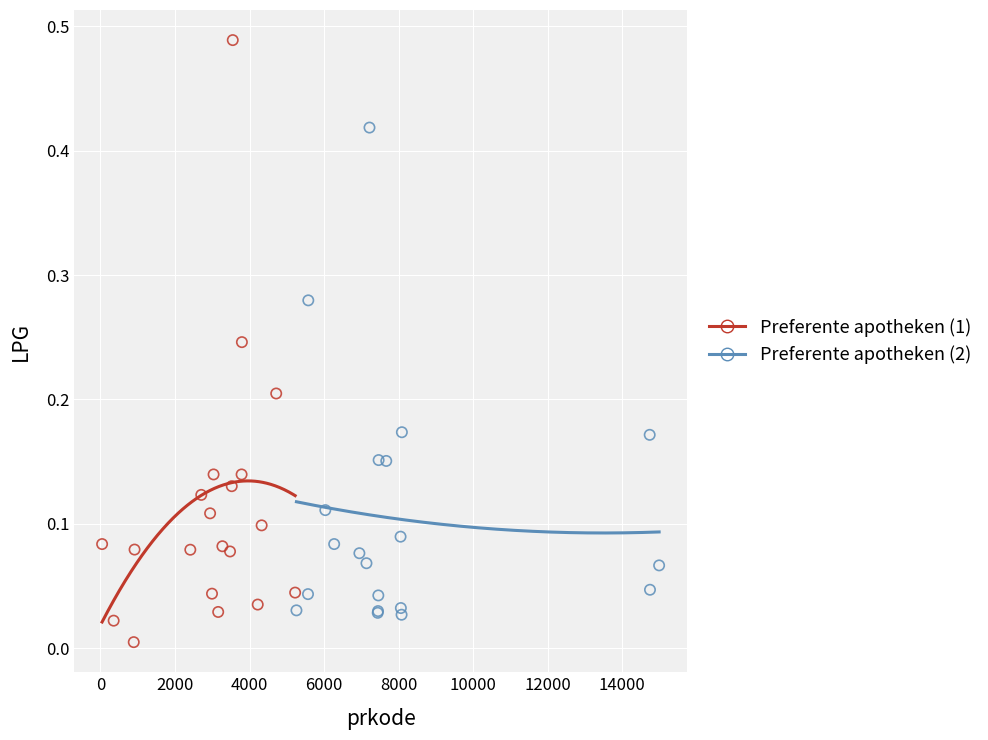

Which series reaches the maximum Y coordinate?

Preferente apotheken (1)